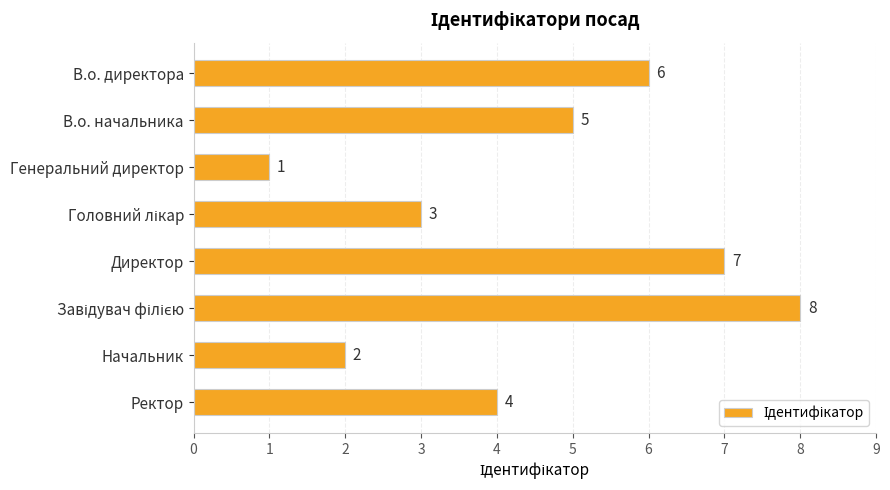

What is the greatest value displayed?

8